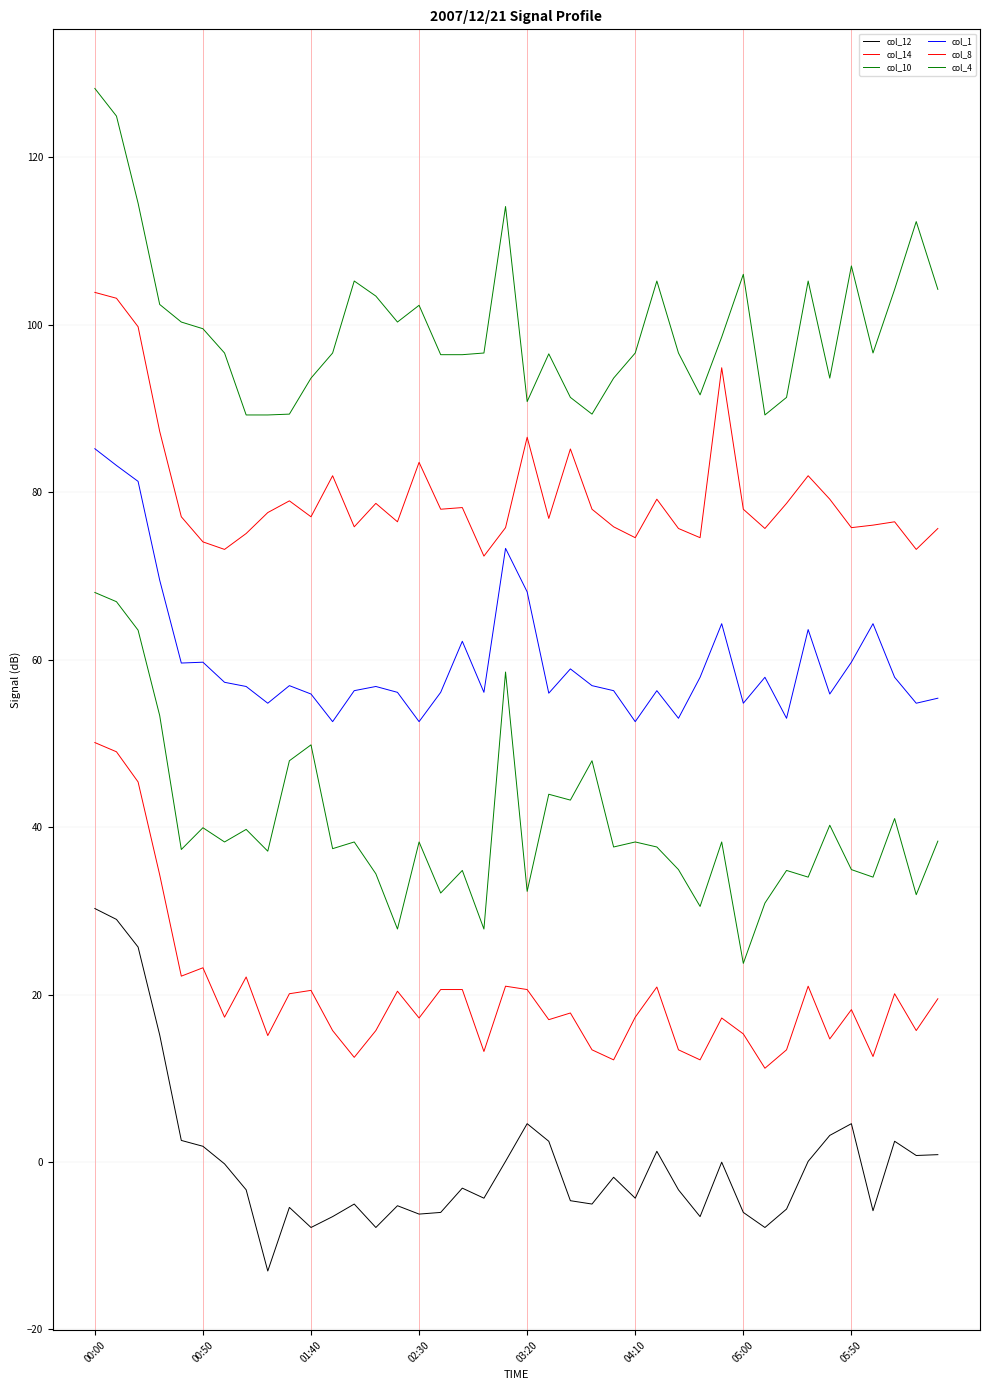

Does the chart display data point markers on the line(s)?

No